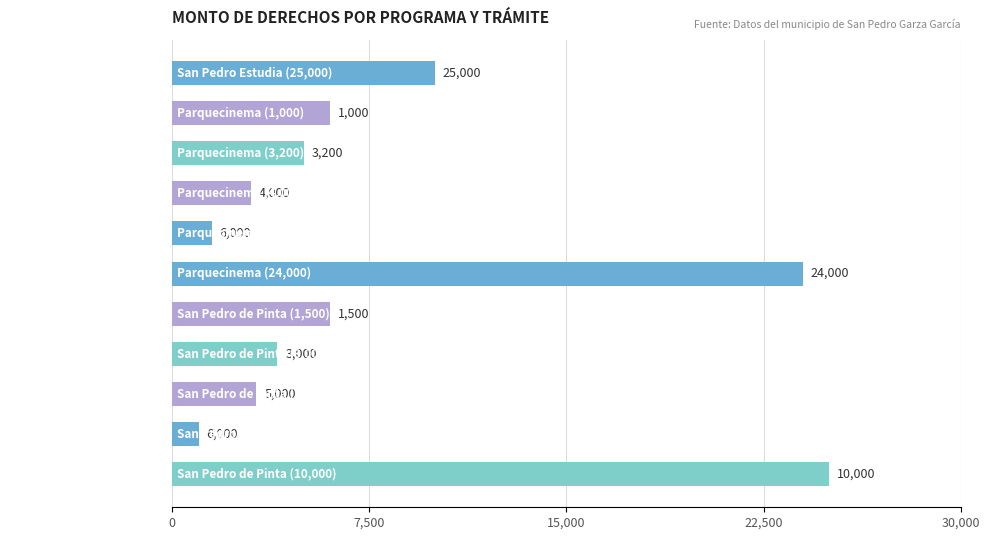

Reading bottom to top, transcribe all the data shown in this chart.

San Pedro de Pinta (10,000)=25000	San Pedro de Pinta (6,000)=1000	San Pedro de Pinta (5,000)=3200	San Pedro de Pinta (3,000)=4000	San Pedro de Pinta (1,500)=6000	Parquecinema (24,000)=24000	Parquecinema (6,000)=1500	Parquecinema (4,000)=3000	Parquecinema (3,200)=5000	Parquecinema (1,000)=6000	San Pedro Estudia (25,000)=10000